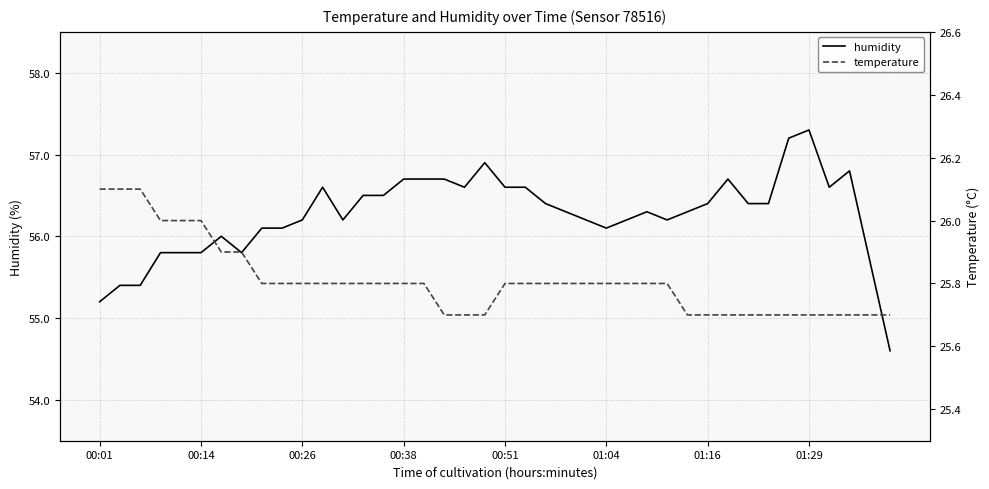

True or false: temperature and humidity cross at least once.

False